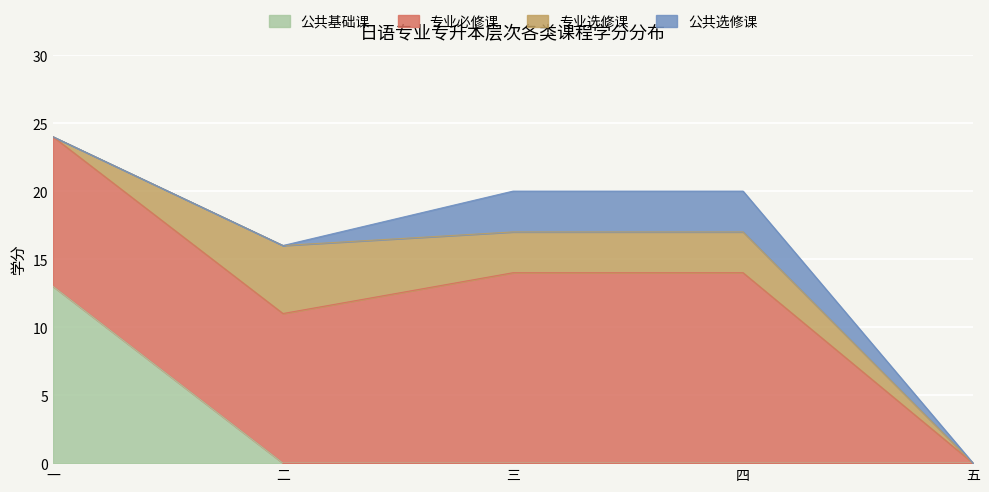

Is the value of 专业必修课 at 一 greater than the value of 公共选修课 at 五?

Yes